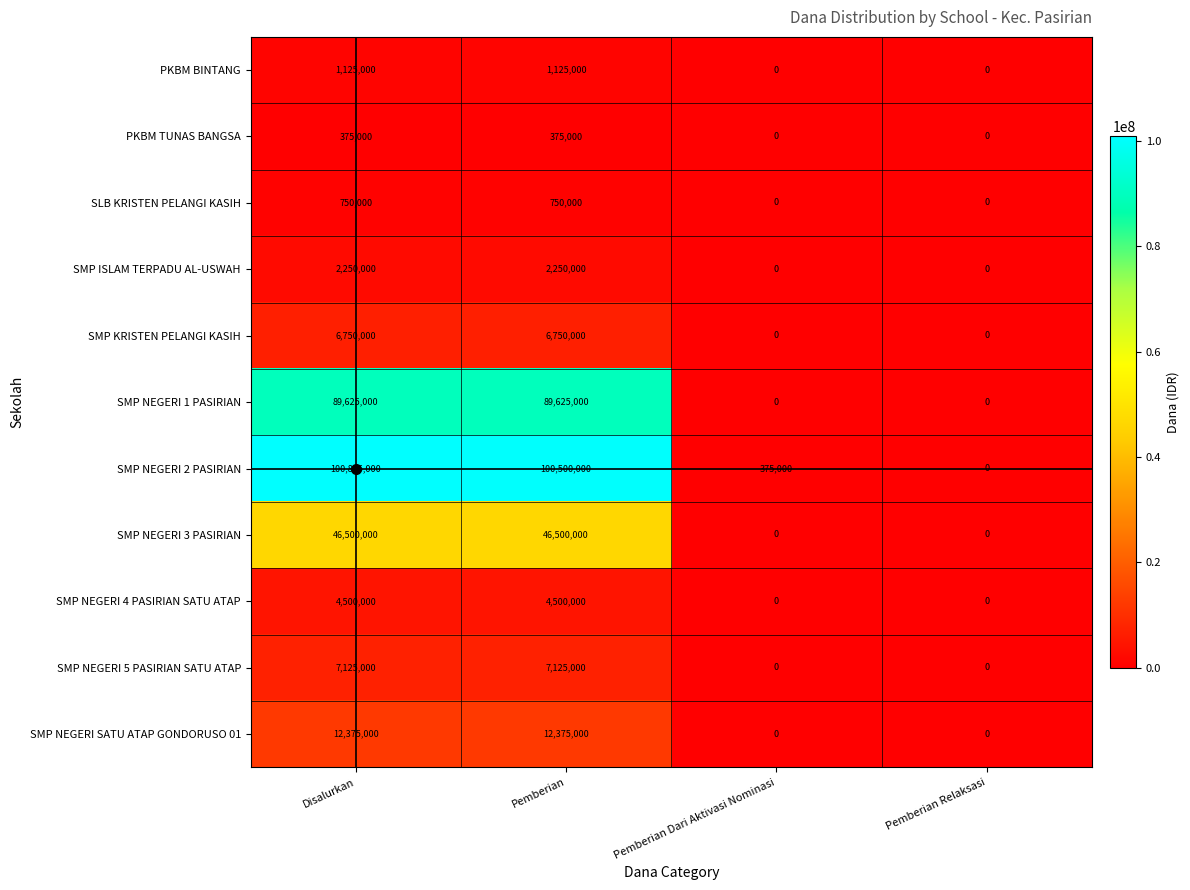

What is the sum of all SMP KRISTEN PELANGI KASIH values?

13500000